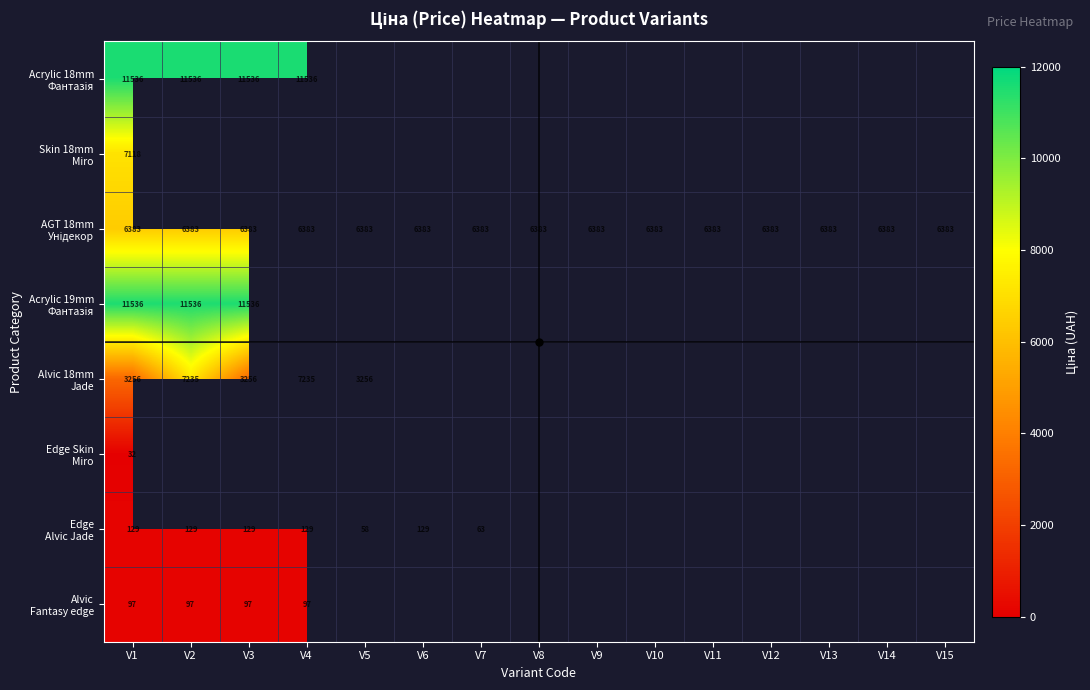

Which category has the lowest value in the Alvic 18mm Jade series?

V1